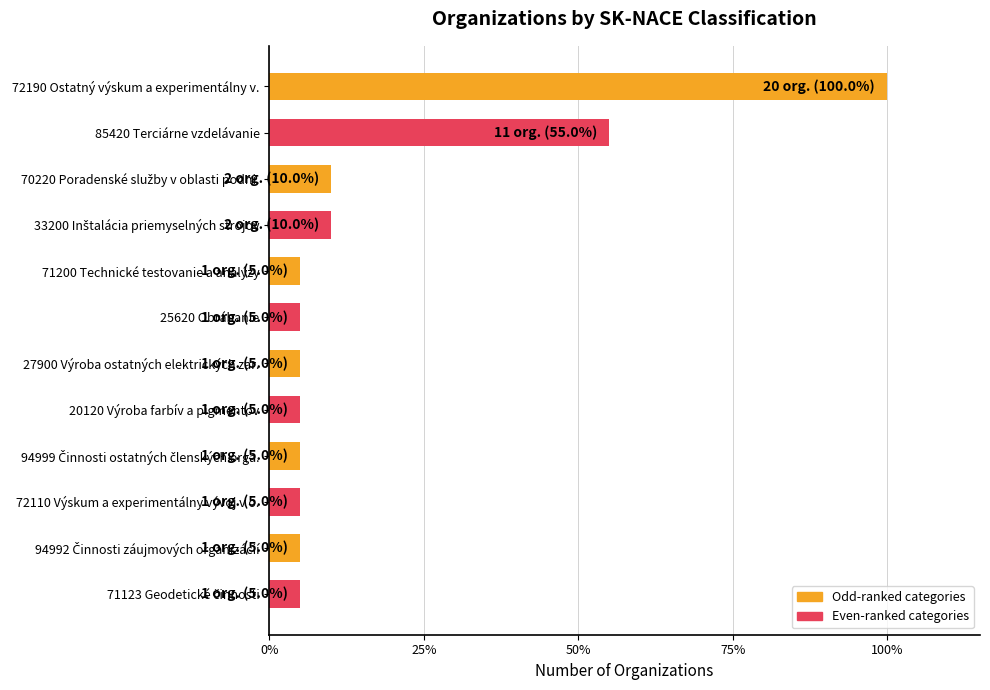

What is the label of the 10th bar from the top?

72110 Výskum a experimentálny vývoj v o.